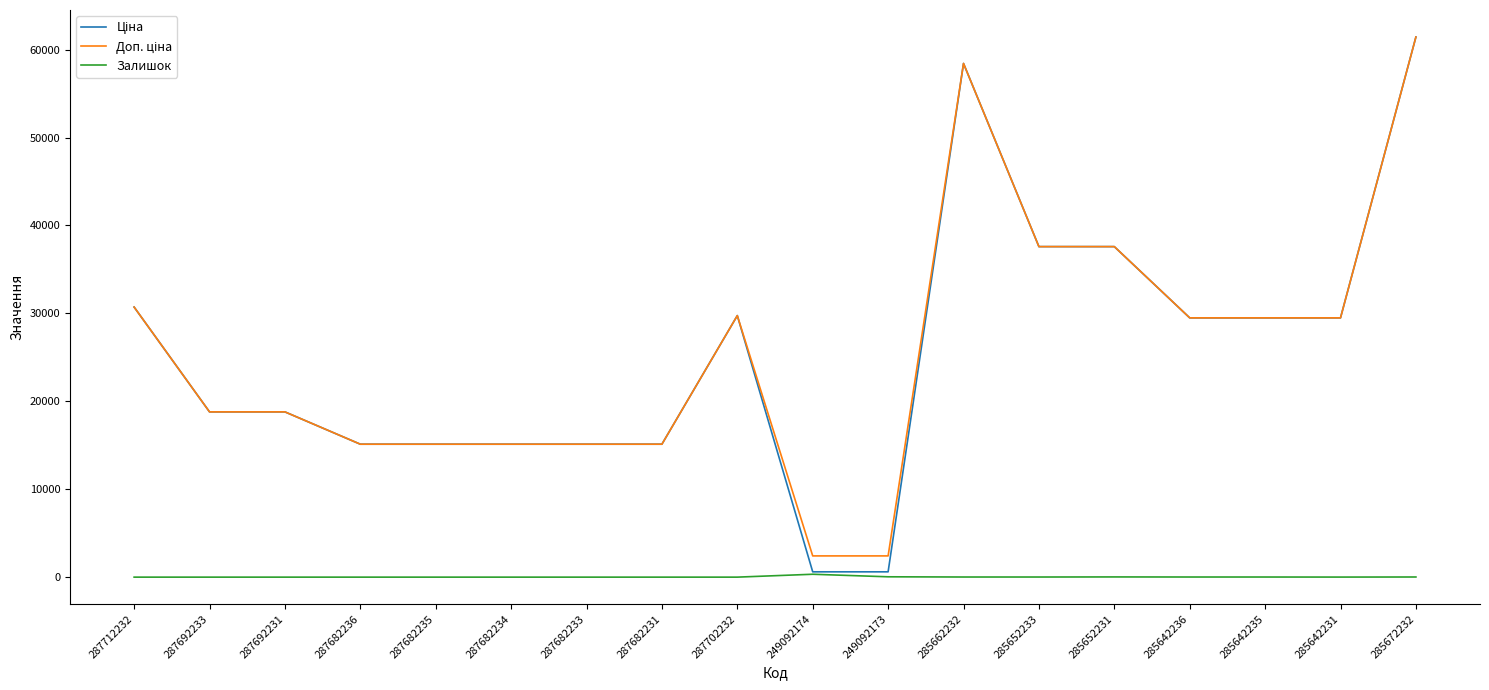

True or false: Залишок has a value of 0.0 at 287692233.

True